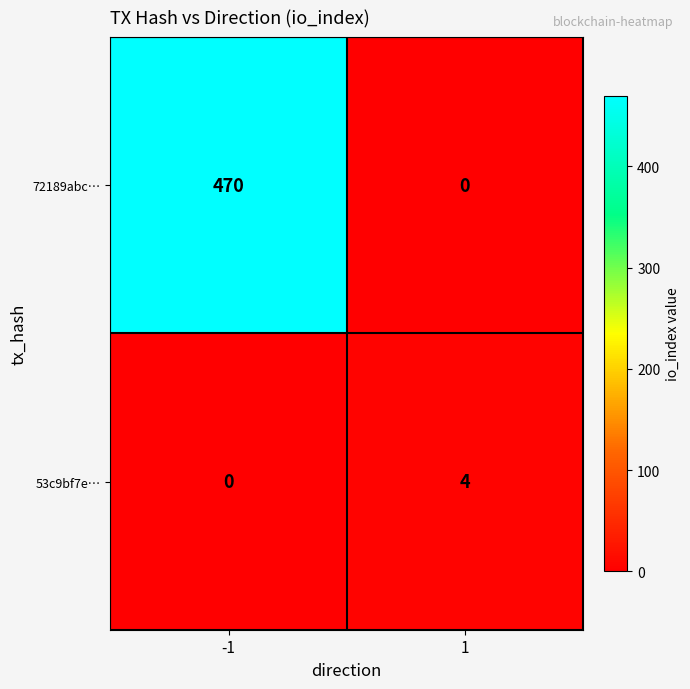

What is the difference between the highest and lowest values at 1?

4